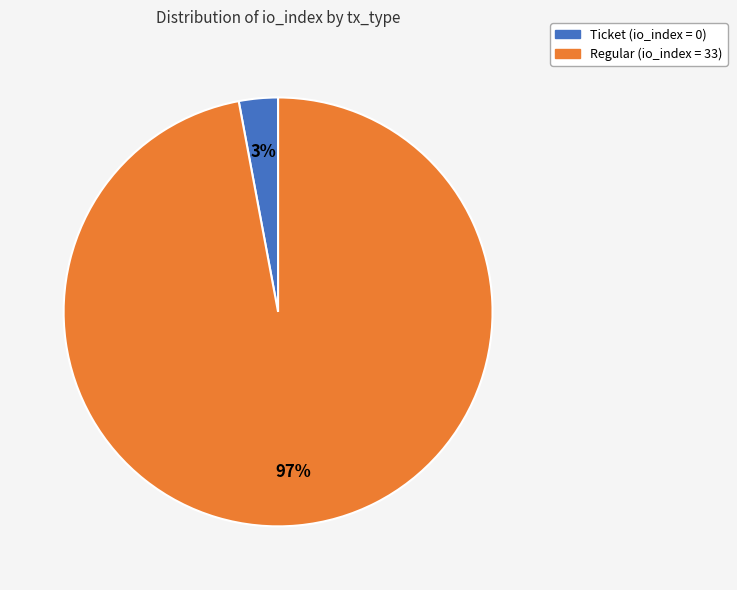

To the nearest percent, what is the average slice percentage?

50%